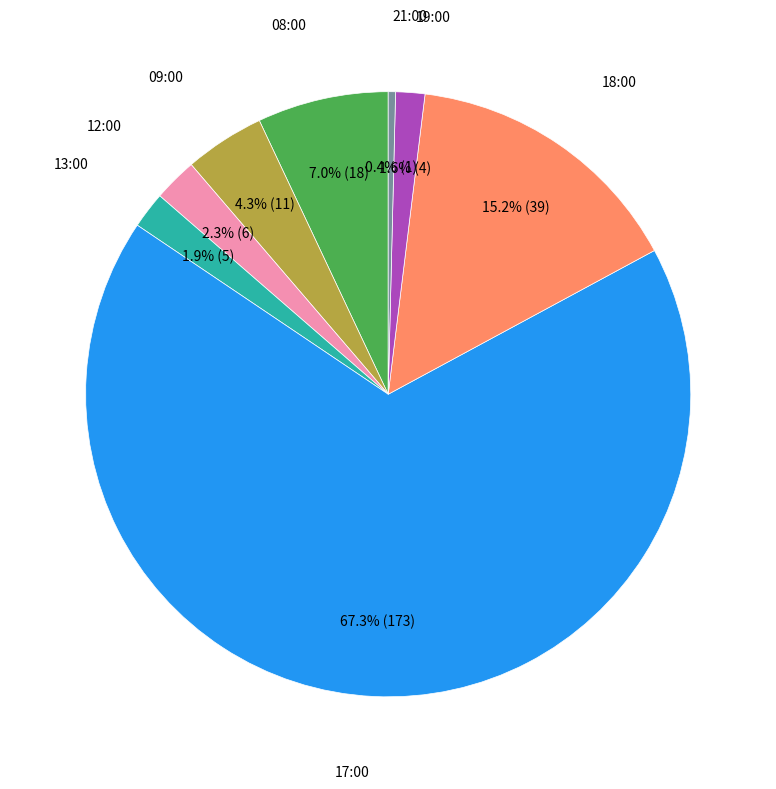

Does any single category account for the majority?

Yes